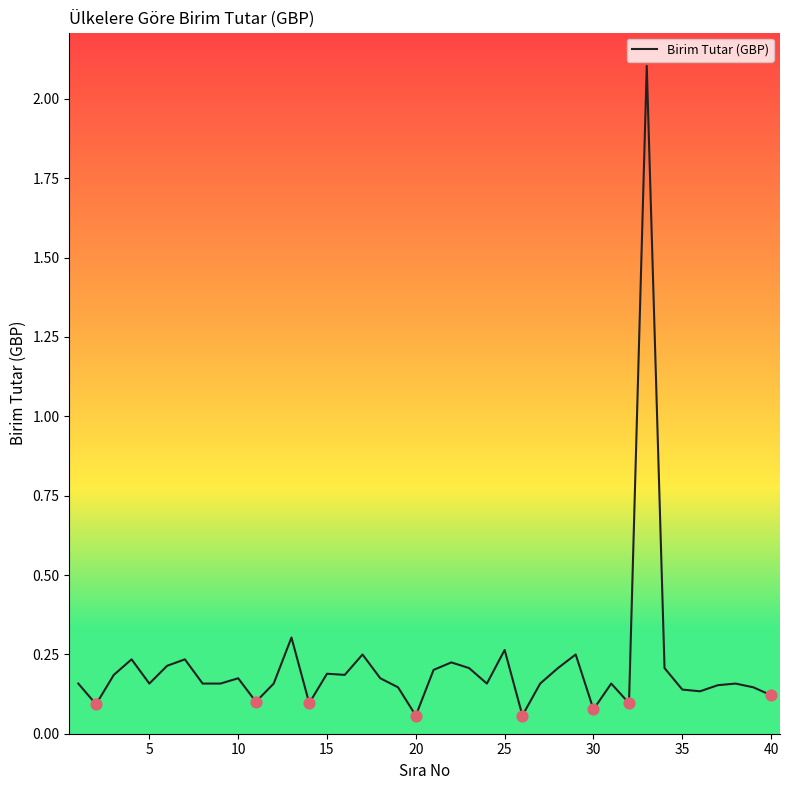

What is the greatest value displayed?

2.1